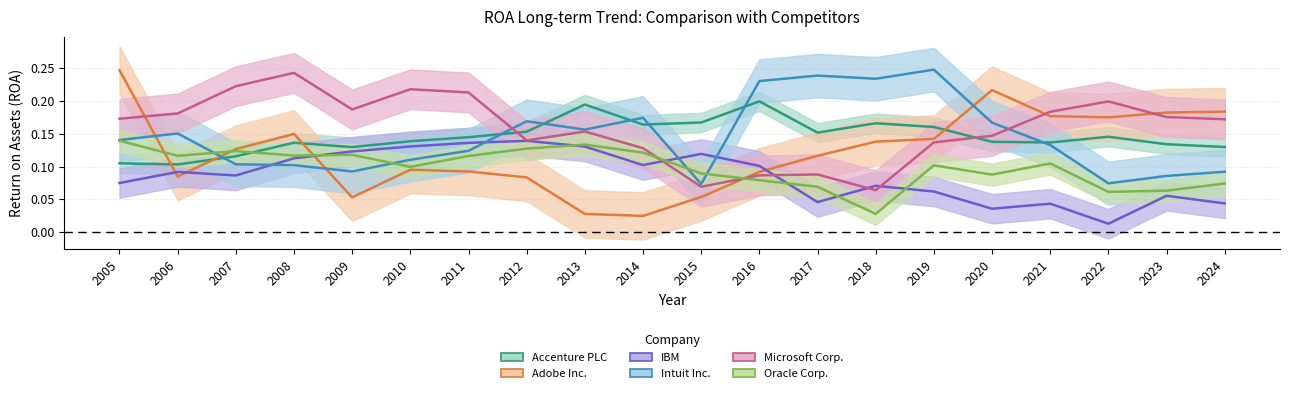

What is the highest value of the IBM series?

0.1